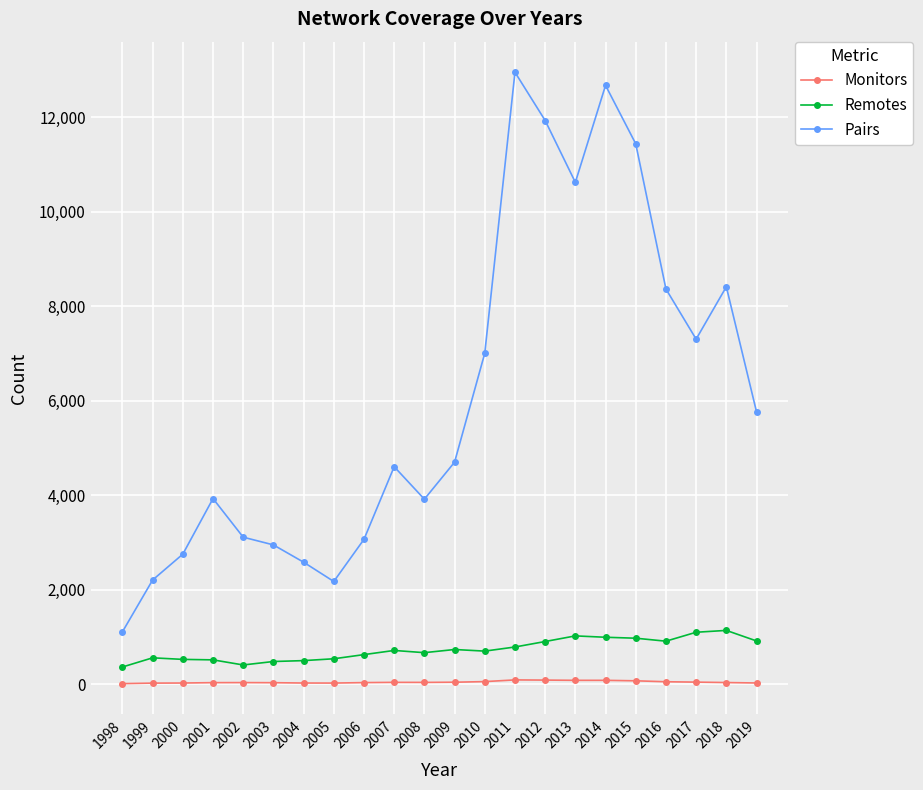

At 2005, list the series in order from largest to smallest.

Pairs, Remotes, Monitors